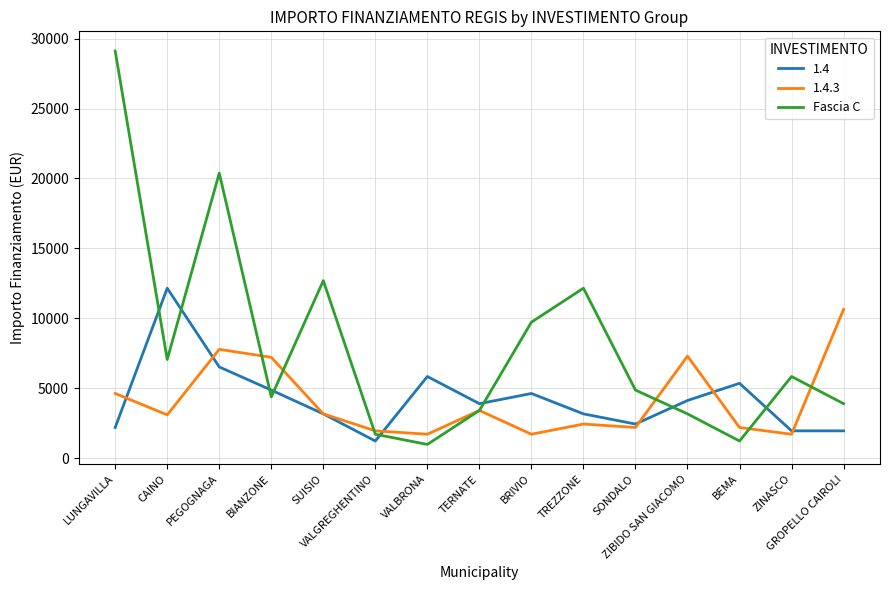

Which series ends up on top after the final intersection of 1.4 and Fascia C?

Fascia C